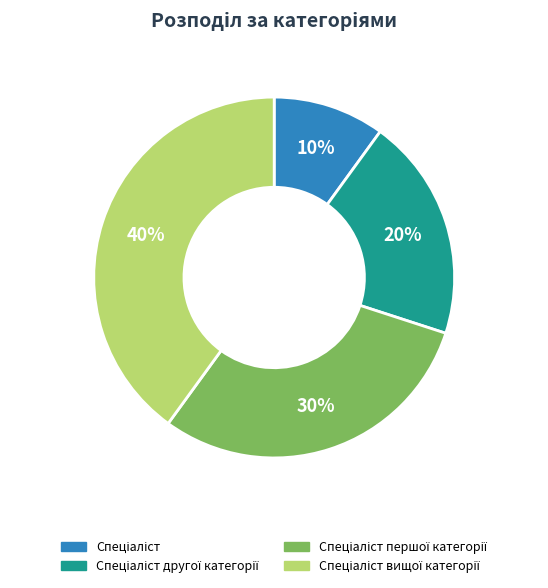

To the nearest percent, what is the average slice percentage?

25%